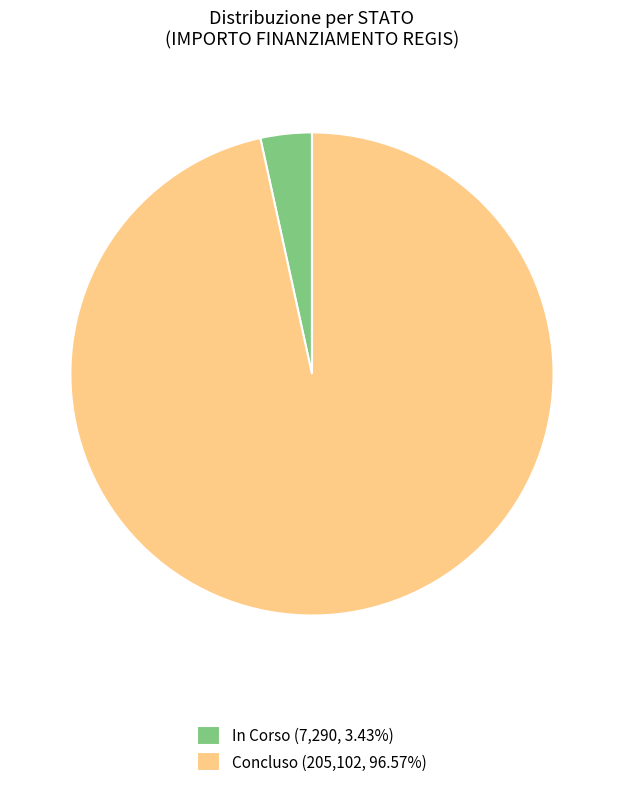

Is Concluso (205,102, 96.57%) the majority of the pie?

Yes